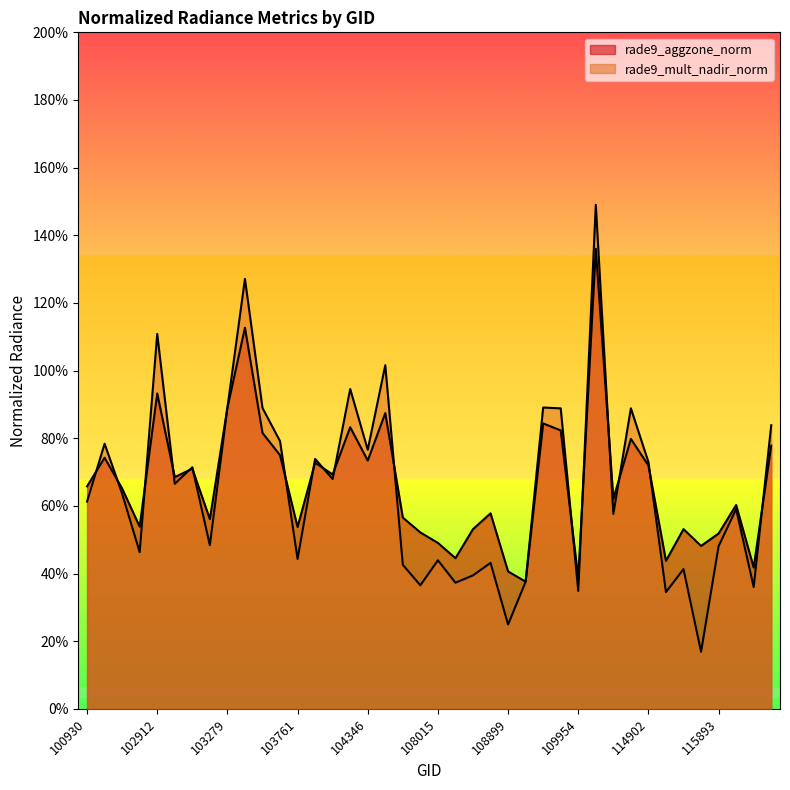

What is the value of the rade9_aggzone_norm point at the 18th from the left?

0.9